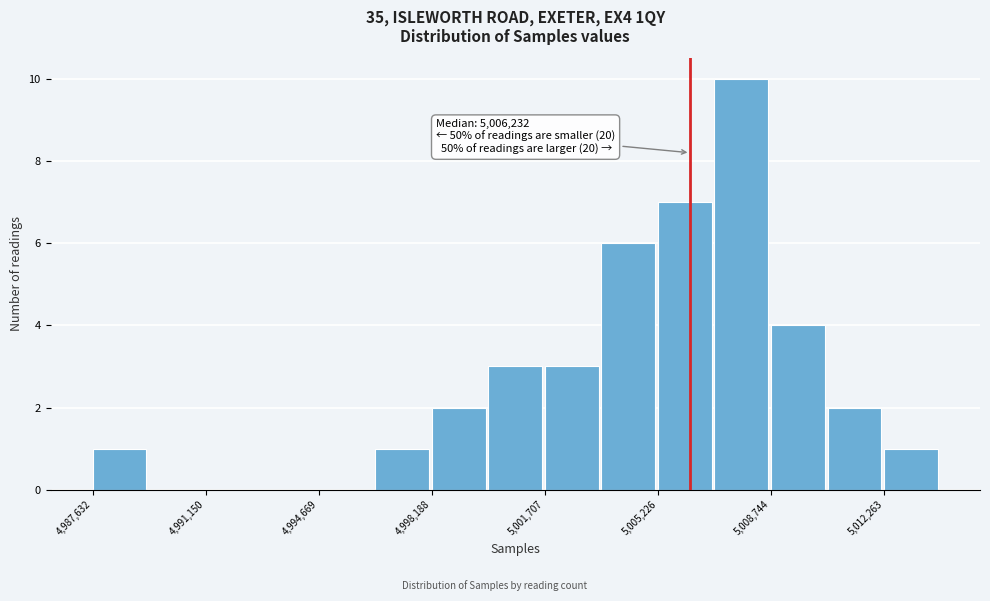

Read against the x-axis, roughly where is the centre of the tallest bar?

5008000